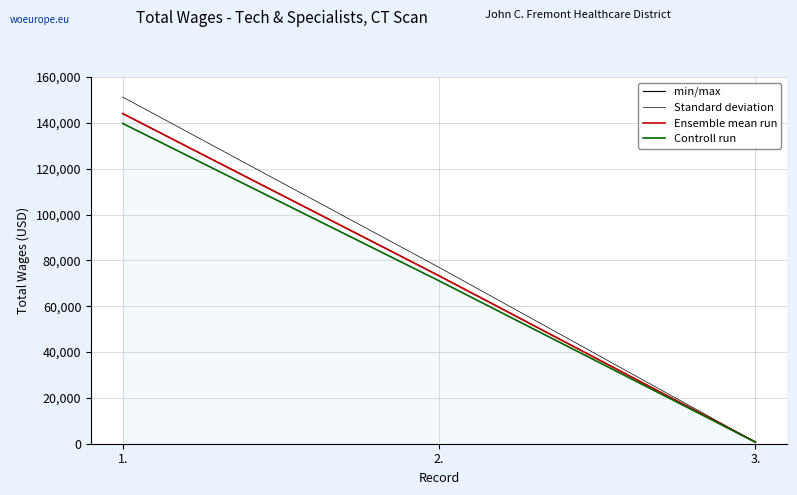

True or false: Standard deviation has a value of 121365.5 at 2..

False